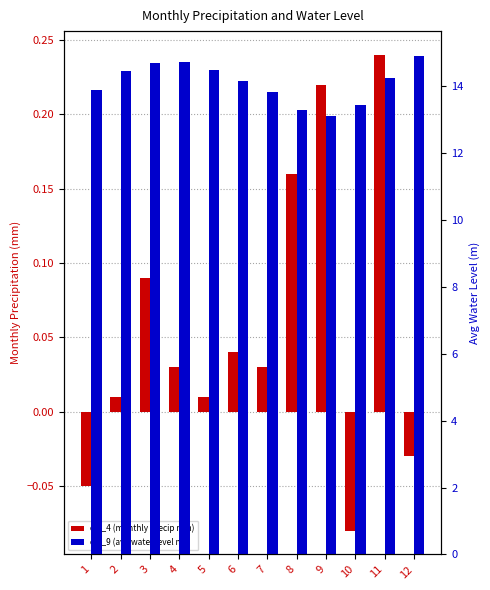

What is the sum of the col_4 (monthly precip mm) values at 12 and 3?

0.1